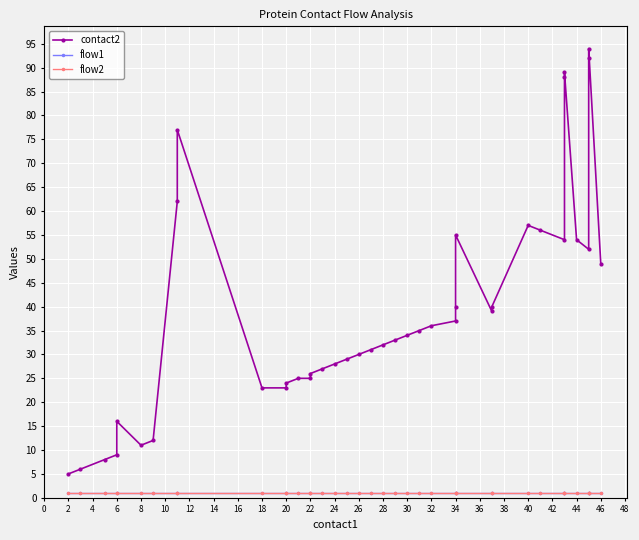

True or false: contact2 and flow2 cross at least once.

False